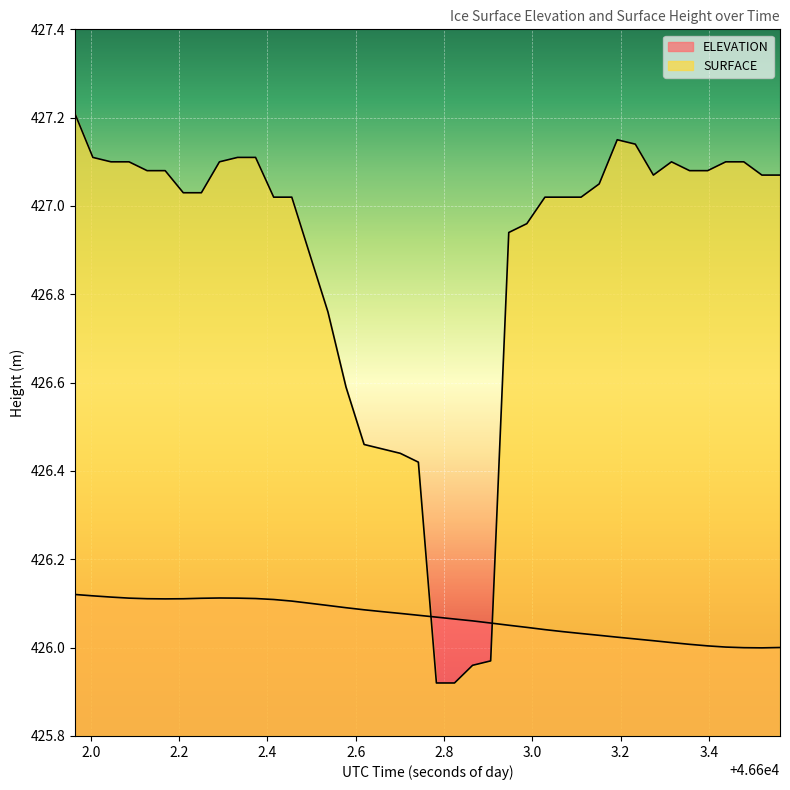

What is the average value of the SURFACE series?

426.9